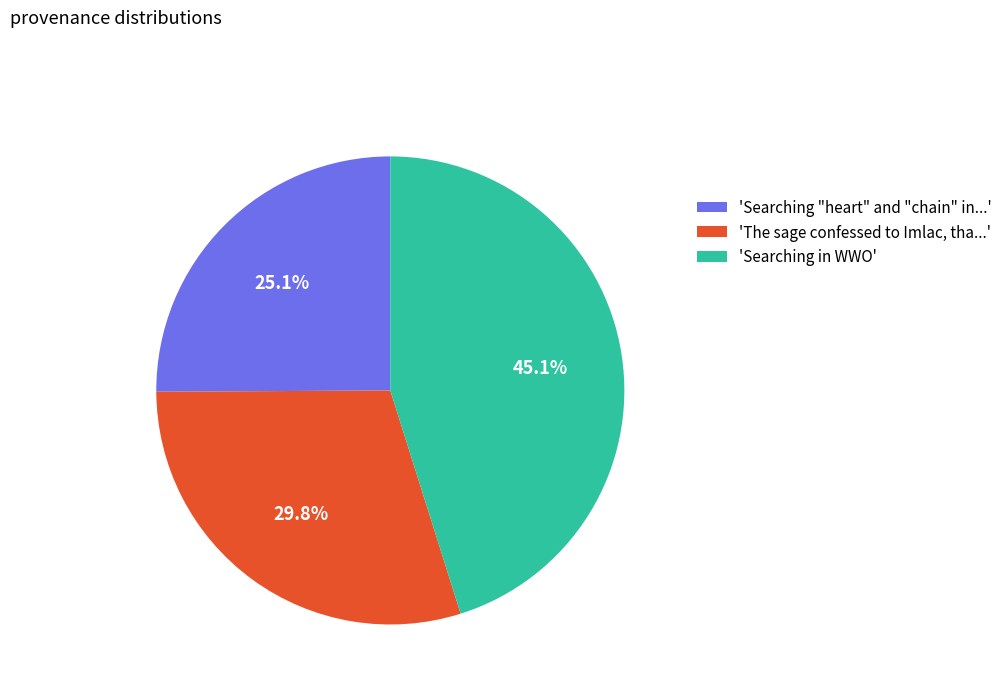

Which category has the smallest portion of the pie?

'Searching "heart" and "chain" in...'